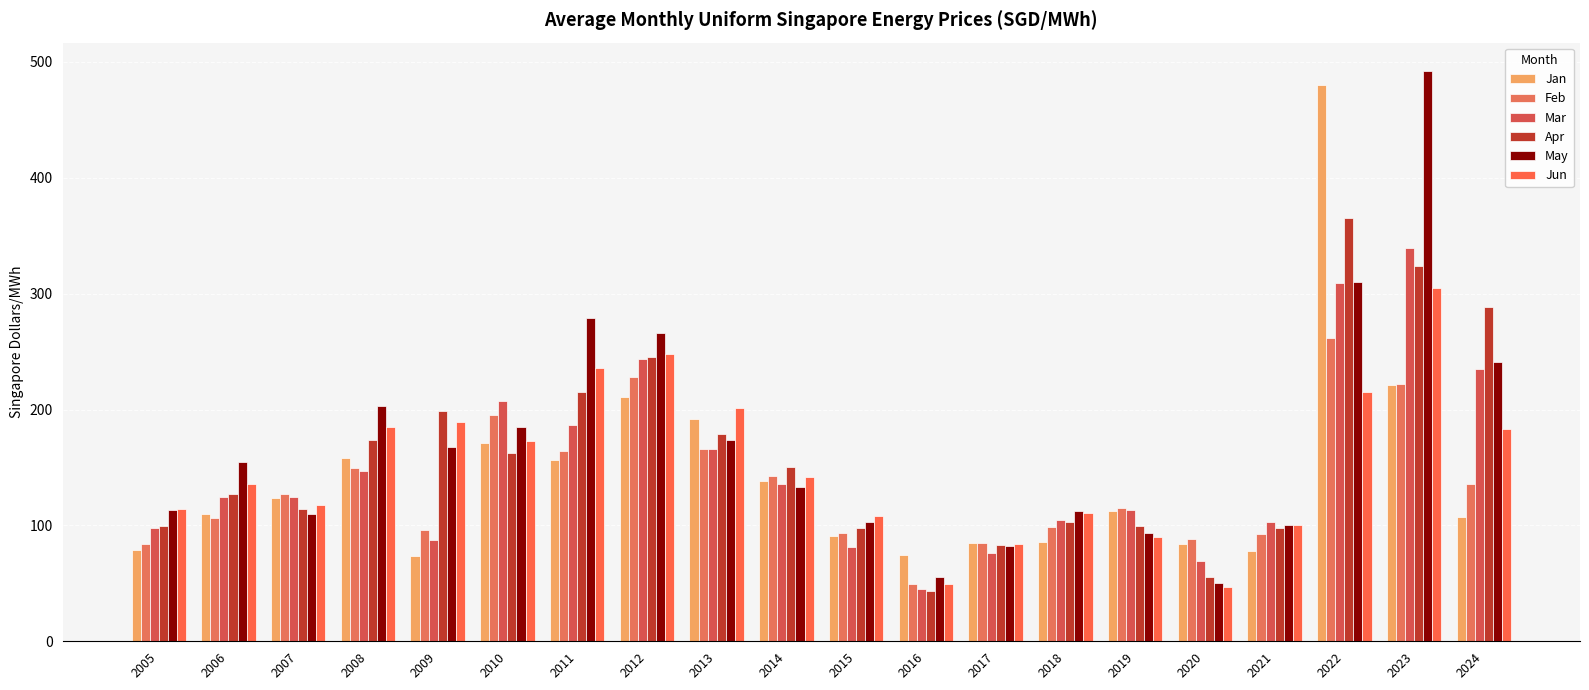

What is the highest value of the Mar series?

339.3